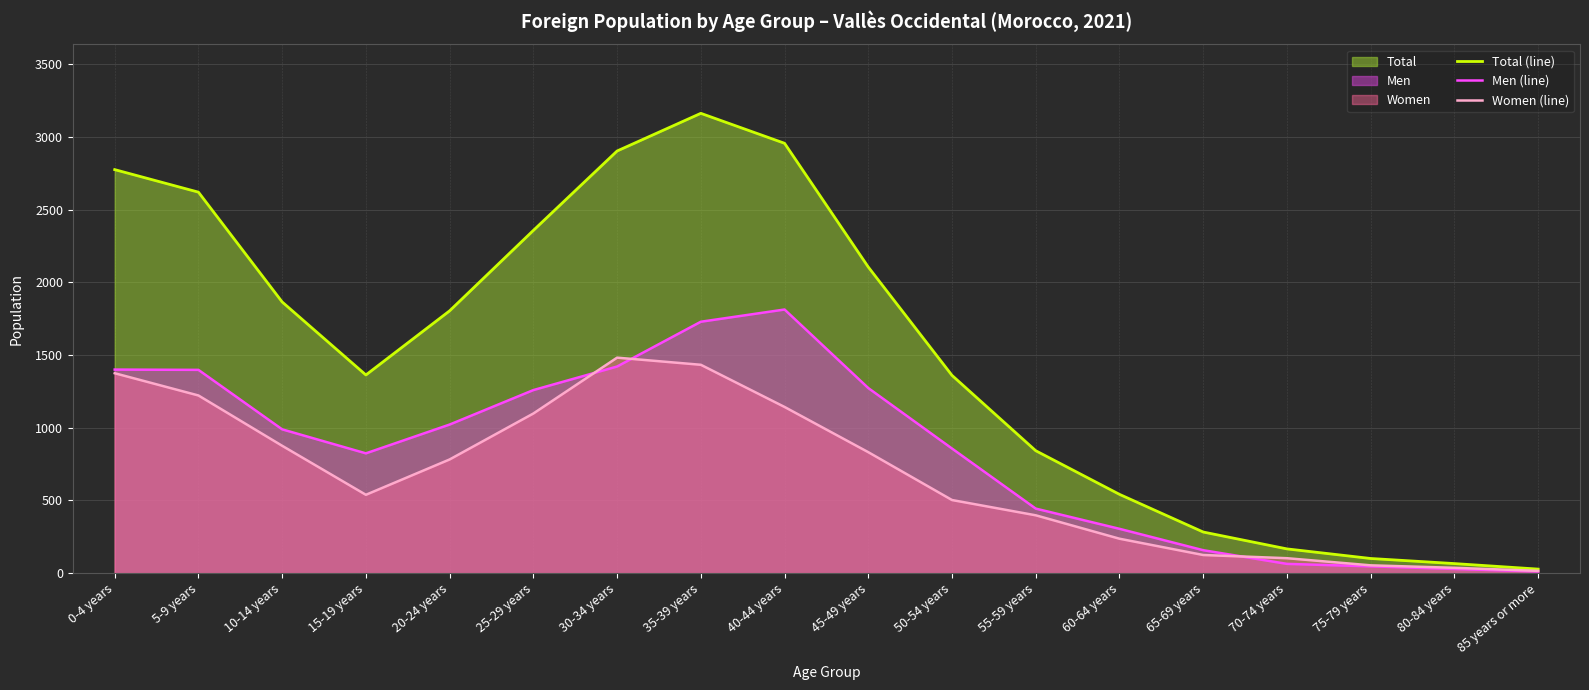

How many values in the Total (line) series are below 1804?

9